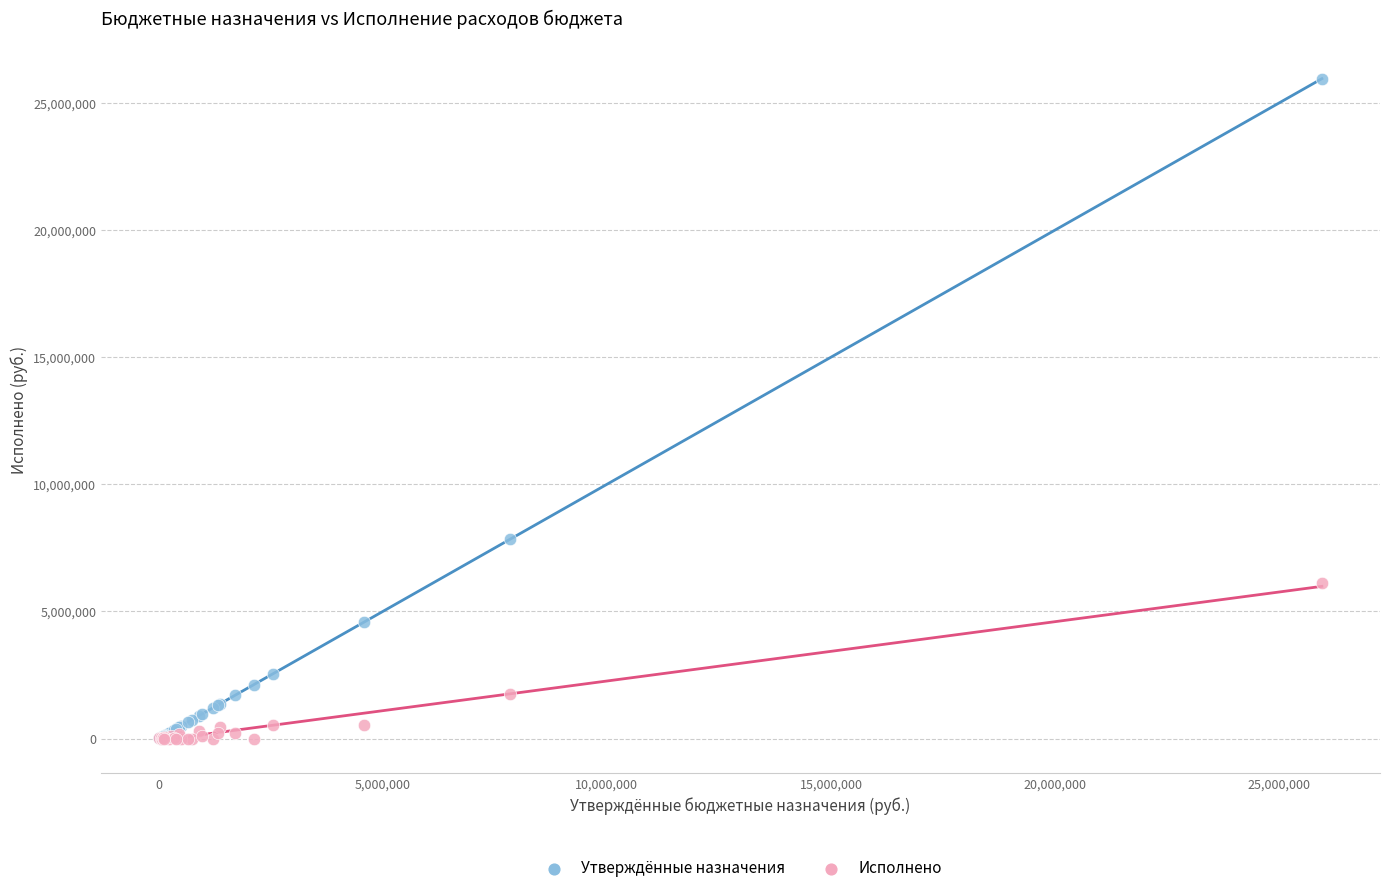

Which series contains the highest Y value?

Утверждённые назначения